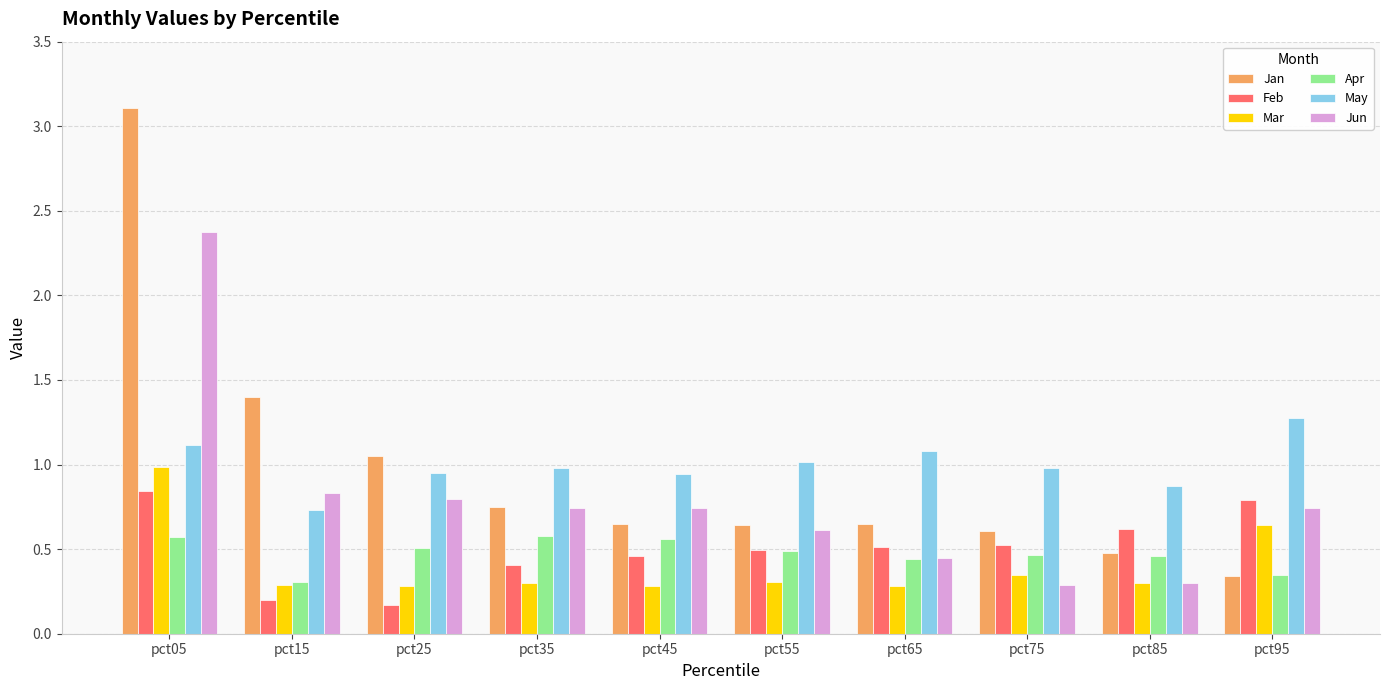

Which series has the widest spread of values?

Jan